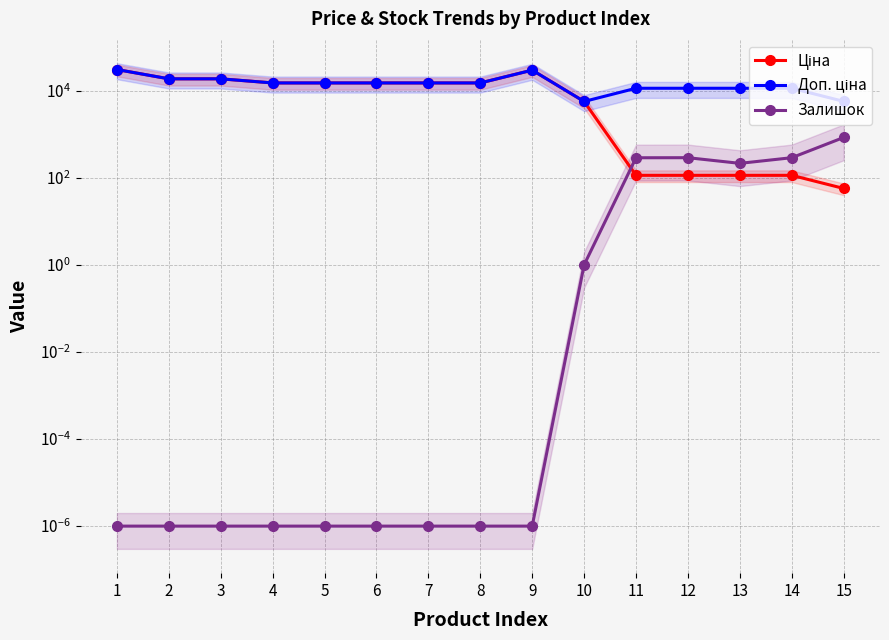

Reading right to left, list all the values displayed in this chart.

Ціна: 15=57.0	14=114.1	13=114.1	12=114.1	11=114.1	10=5673.8	9=29747.2	8=15120.0	7=15120.0	6=15120.0	5=15120.0	4=15120.0	3=18796.8	2=18796.8	1=30717.1
Доп. ціна: 15=5705.0	14=11410.0	13=11410.0	12=11410.0	11=11410.0	10=5673.8	9=29747.2	8=15120.0	7=15120.0	6=15120.0	5=15120.0	4=15120.0	3=18796.8	2=18796.8	1=30717.1
Залишок: 15=845.0	14=290.0	13=215.0	12=290.0	11=289.0	10=1.0	9=0.0	8=0.0	7=0.0	6=0.0	5=0.0	4=0.0	3=0.0	2=0.0	1=0.0